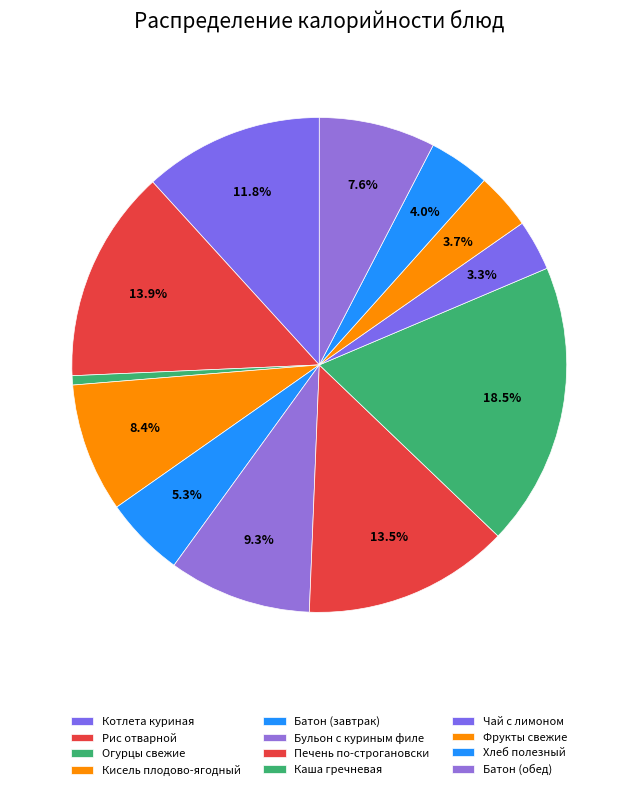

Is Котлета куриная the majority of the pie?

No